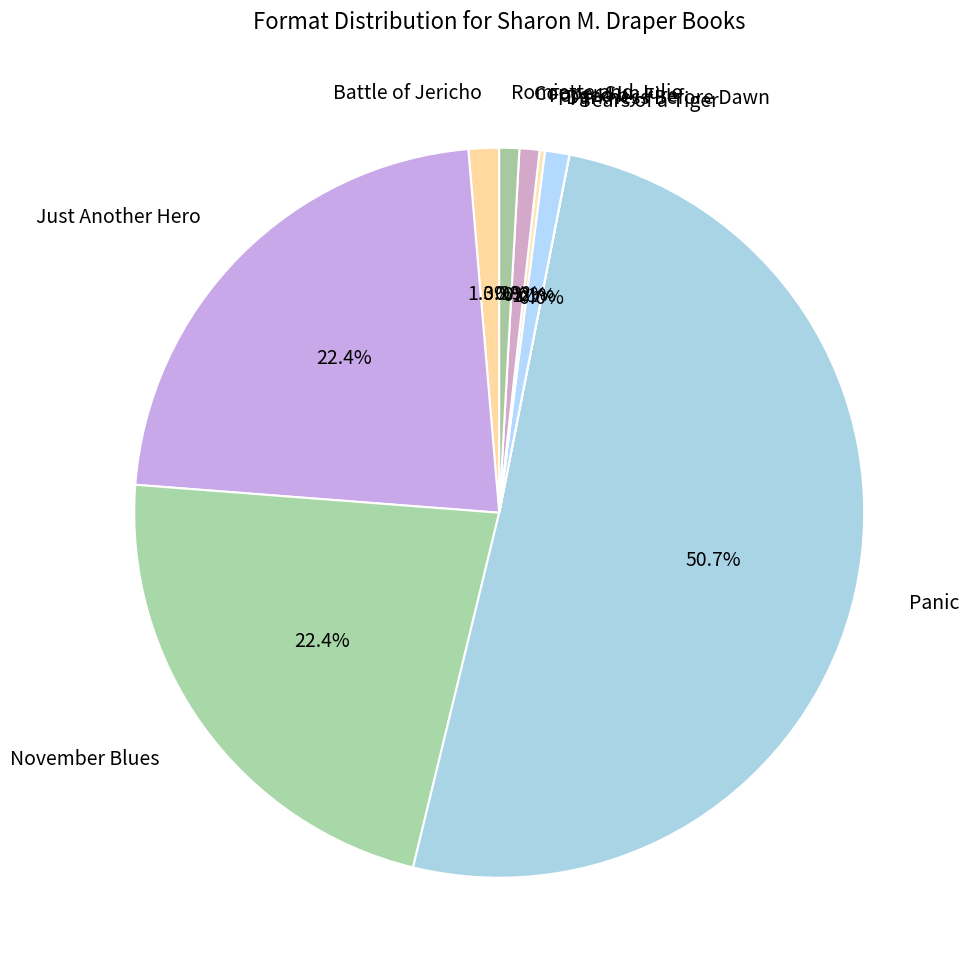

What is the majority slice?

Panic